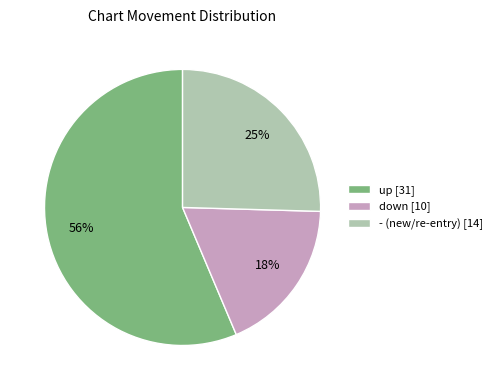

What is the largest slice in the pie chart?

up